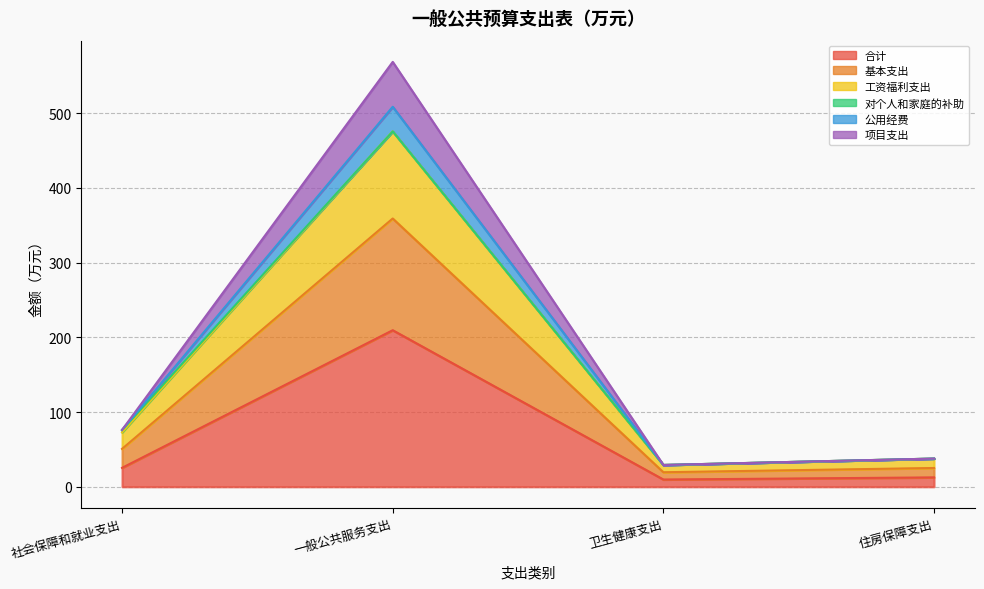

What is the difference between the 合计 values at 卫生健康支出 and 社会保障和就业支出?

15.6